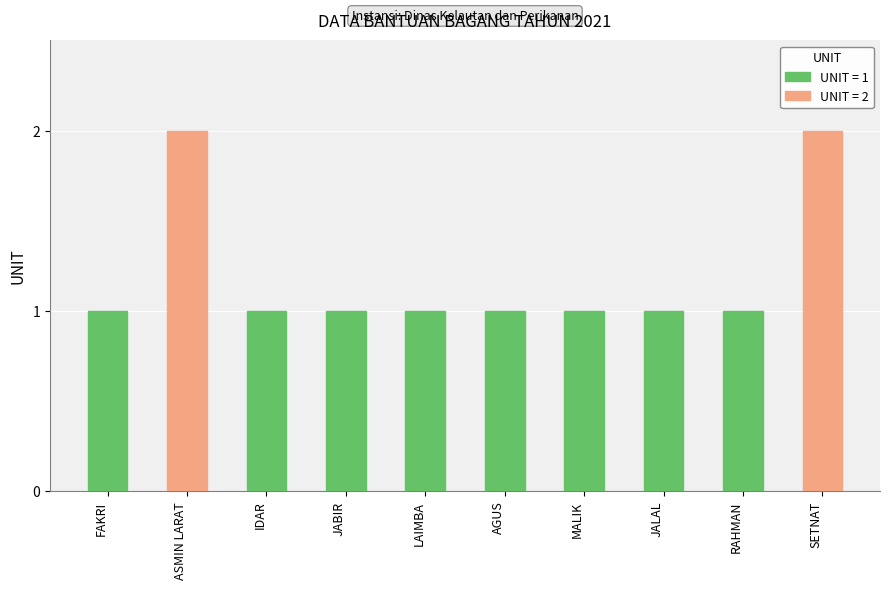

Reading left to right, transcribe all the data shown in this chart.

1	2	1	1	1	1	1	1	1	2